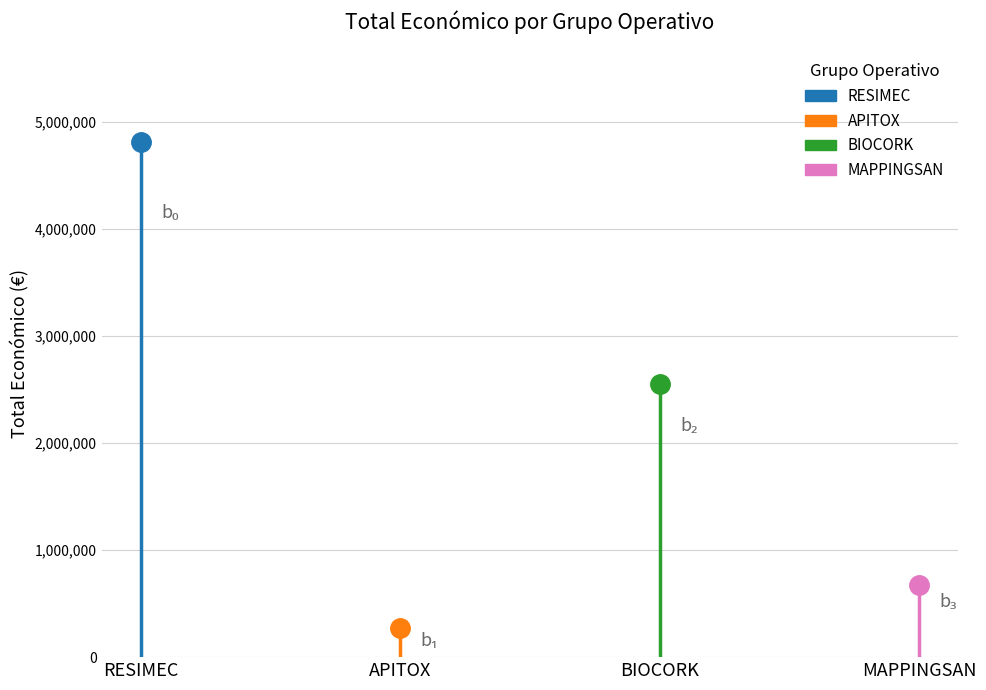

Reading left to right, extract all data points from this chart.

4805923	271552	2546283	677425